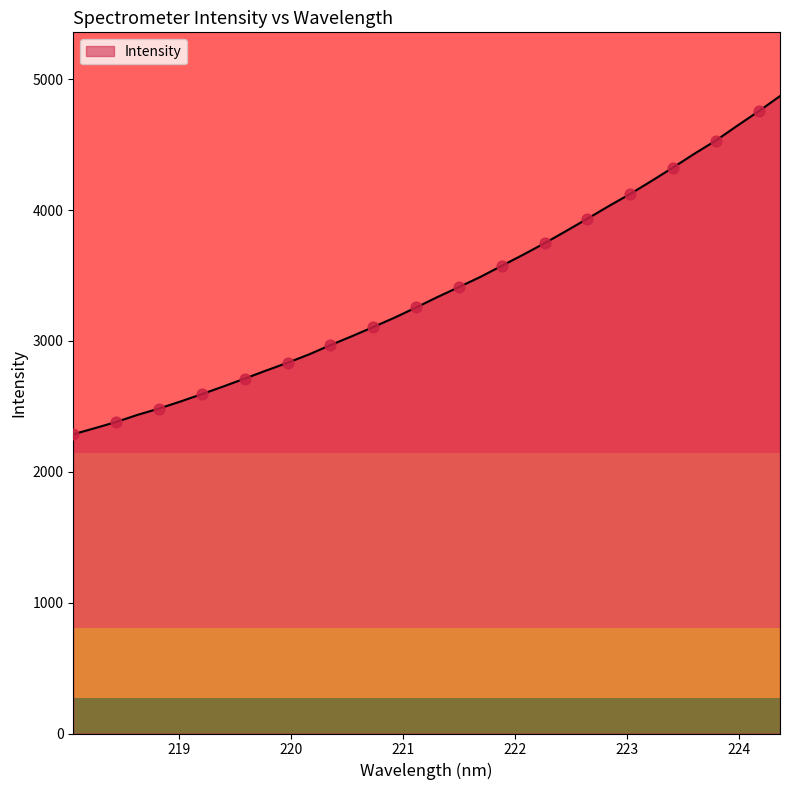

What is the minimum value shown in the chart?

2286.8